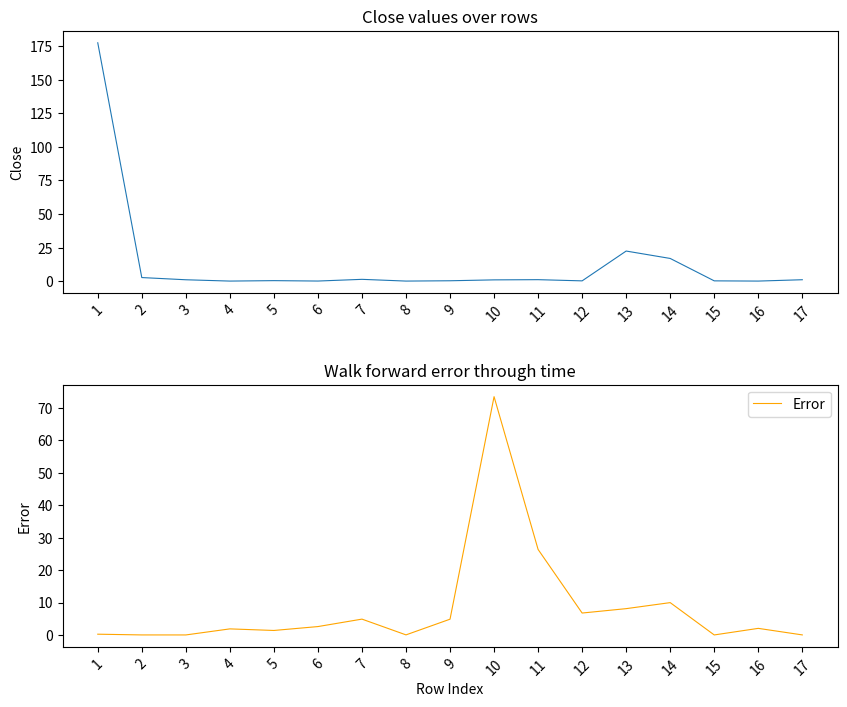

How many series are shown in this chart?

2